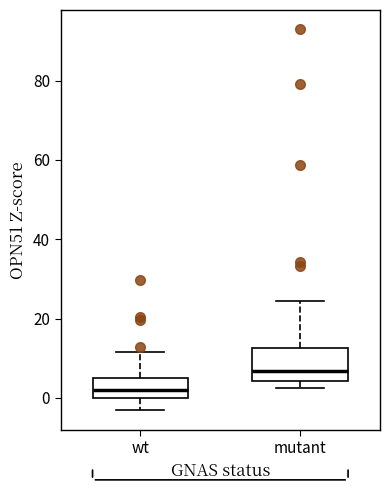

Where does the median line of the box for mutant sit on the y-axis? The values are not printed on the chart, so give them approximately, as read against the axis.

6